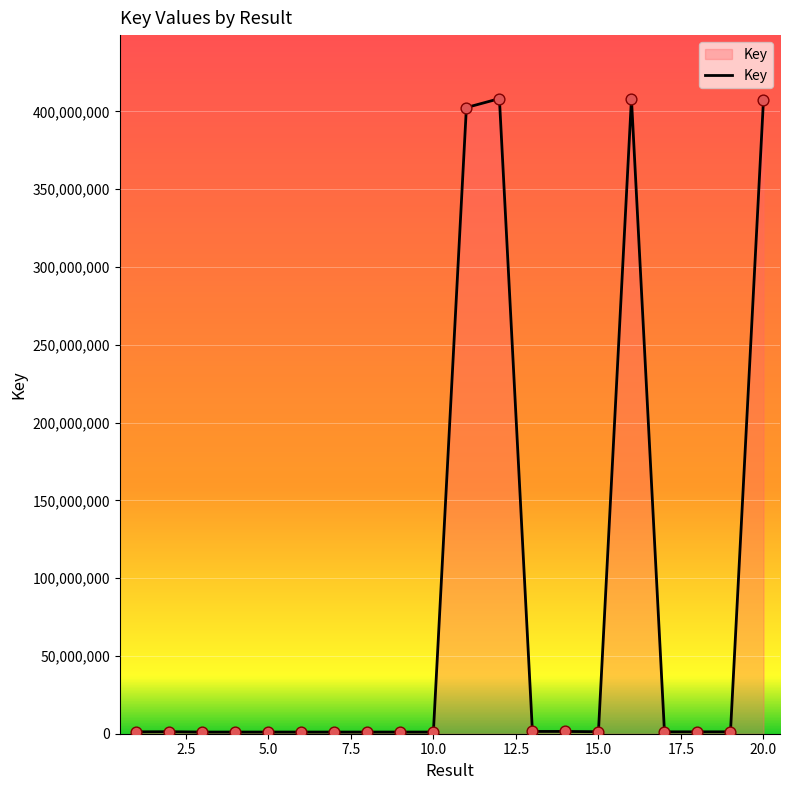

What is the difference between the maximum and minimum values?

407204114